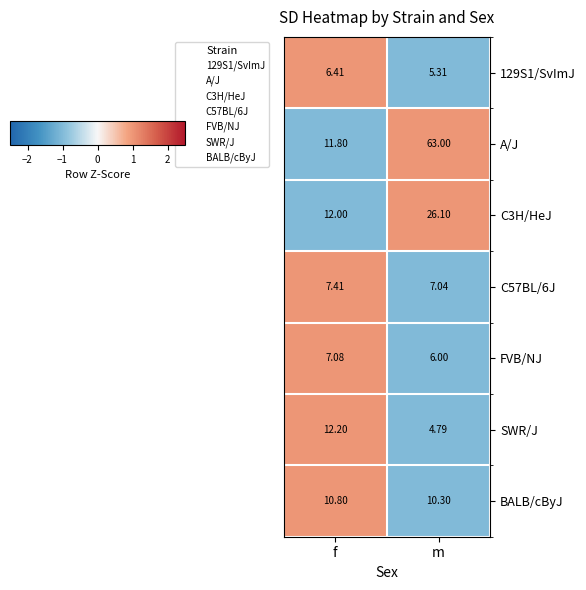

Which series has the widest spread of values?

A/J